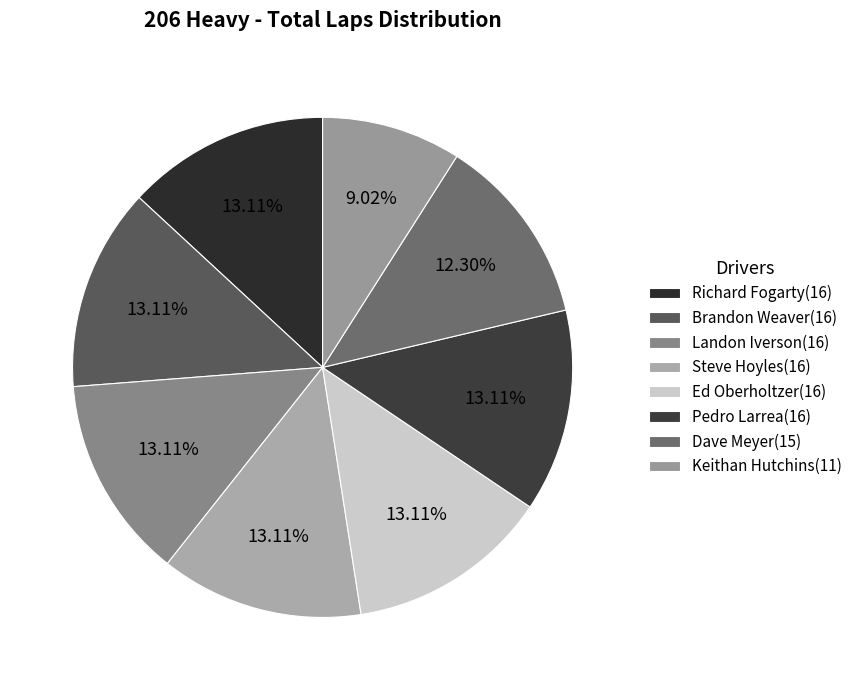

Count the number of slices in the pie.

8